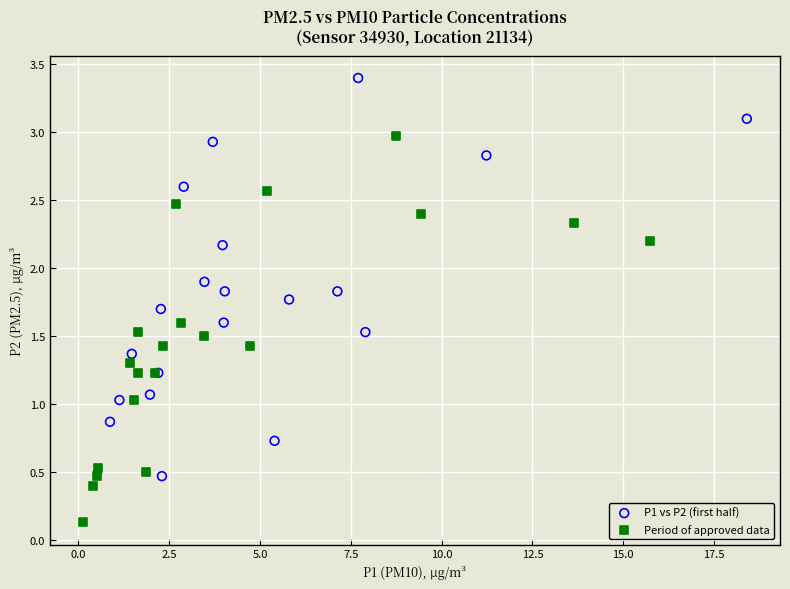

Which series has the largest Y range (max minus min)?

P1 vs P2 (first half)